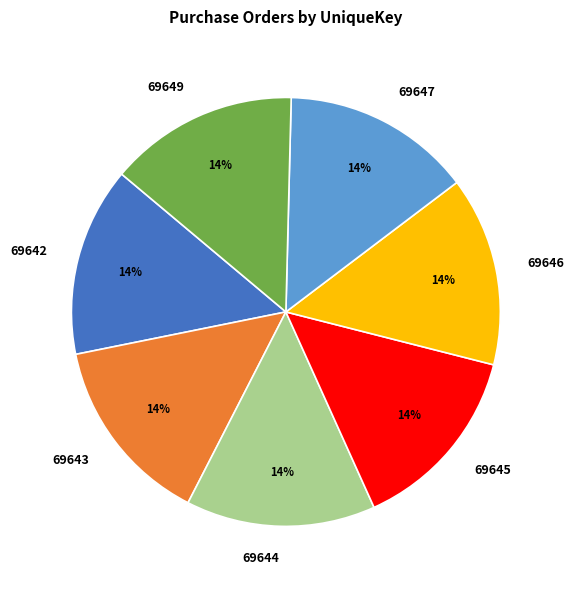

What is the ratio of the value at 69645 to the value at 69649?

1.0